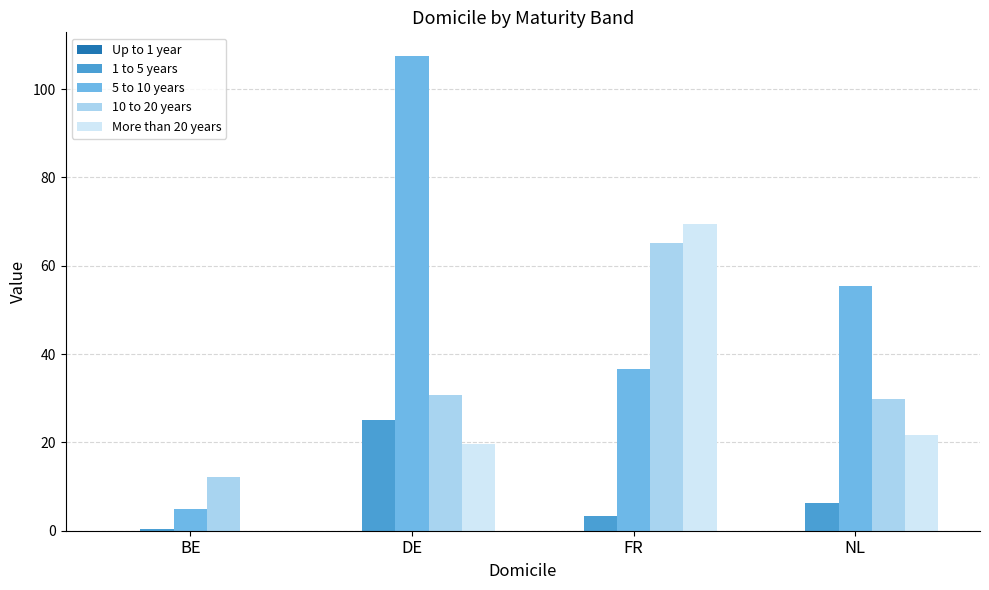

Which series has the largest total across all categories?

5 to 10 years